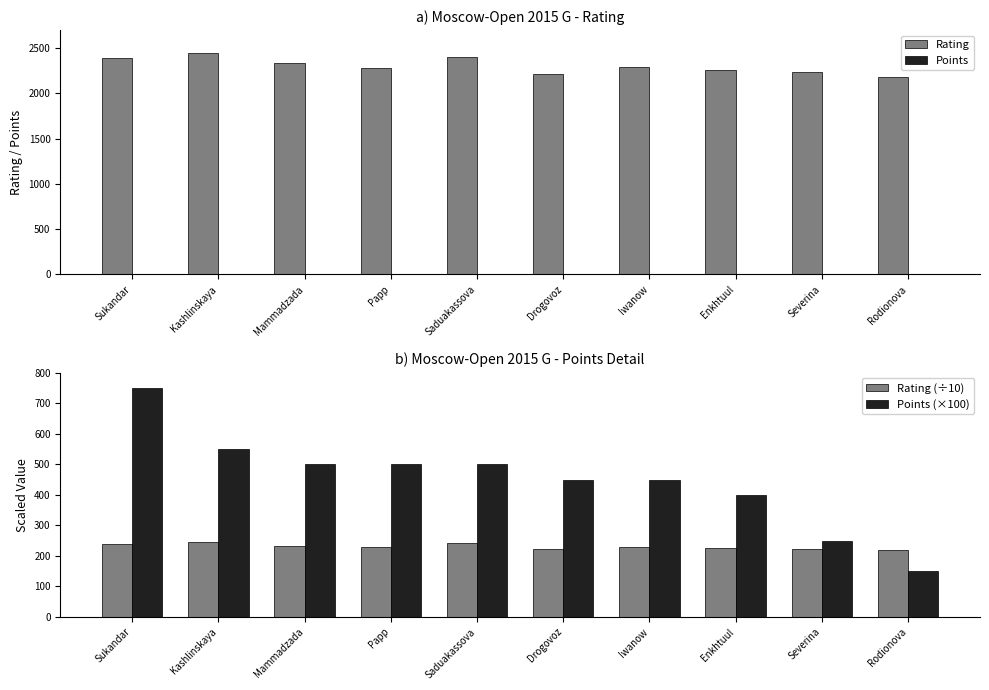

What is the sum of the Points (×100) values at Papp and Rodionova?

650.0